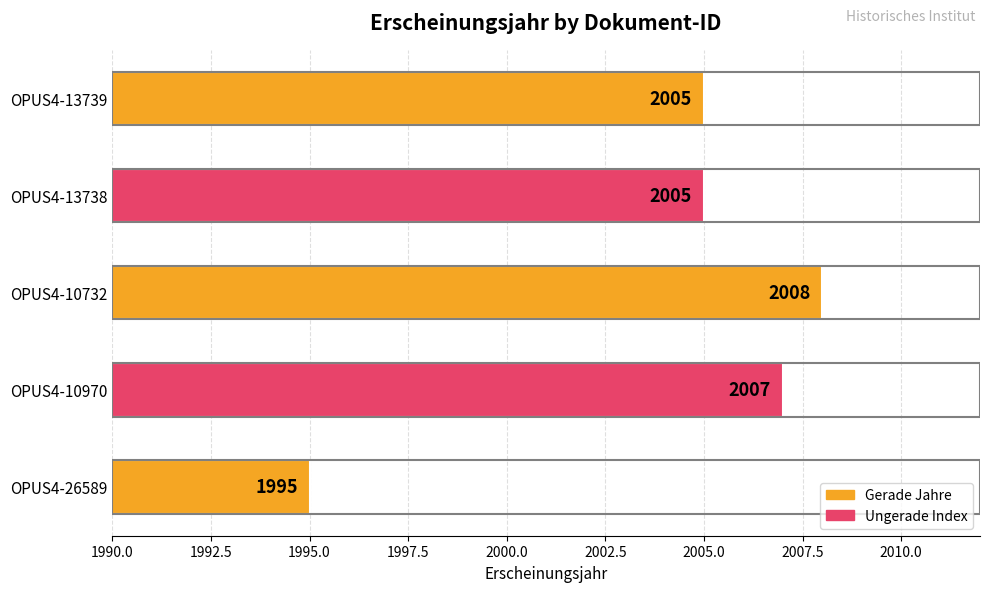

What is the maximum value shown in the chart?

2008